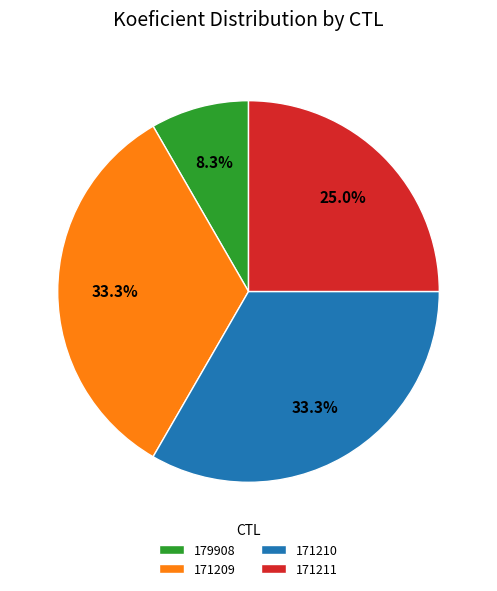

Does 171210 represent more than half of the total?

No